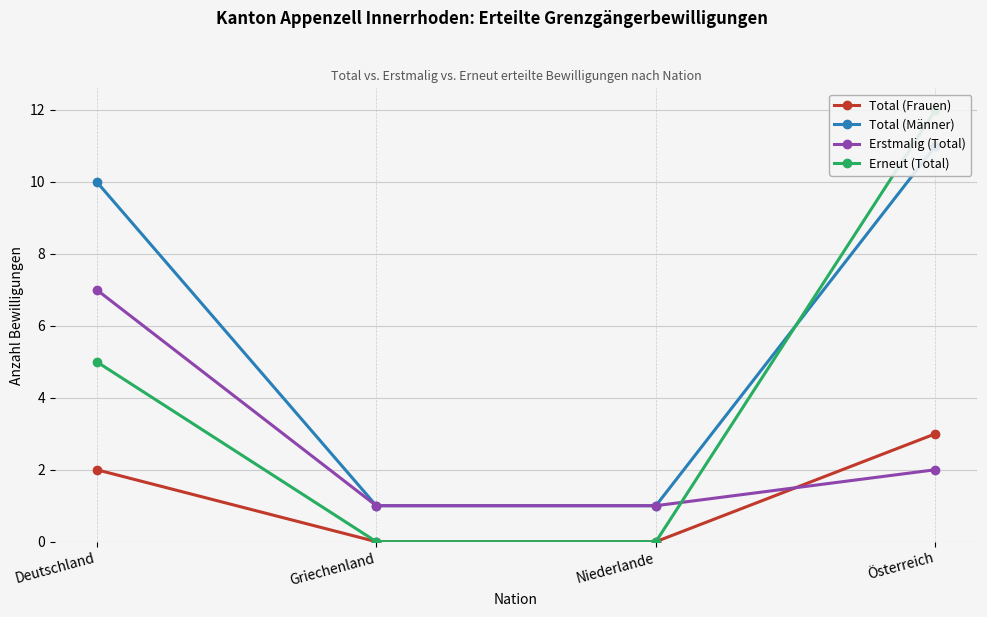

How many positive values does the Erneut (Total) series have?

2